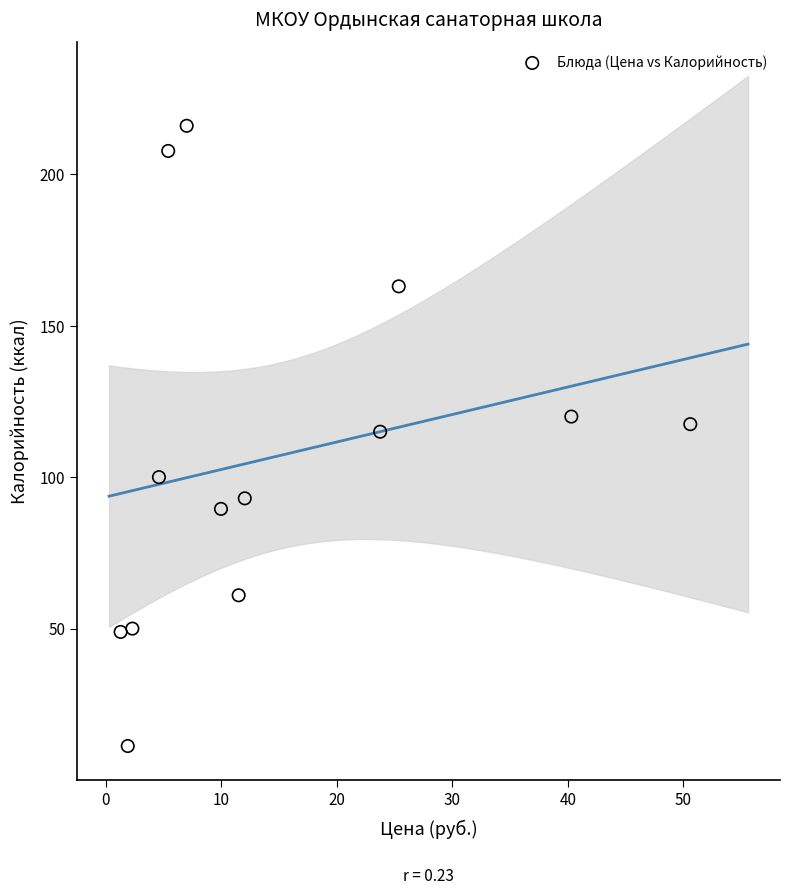

What is the range of Y values (max minus min)?

204.8